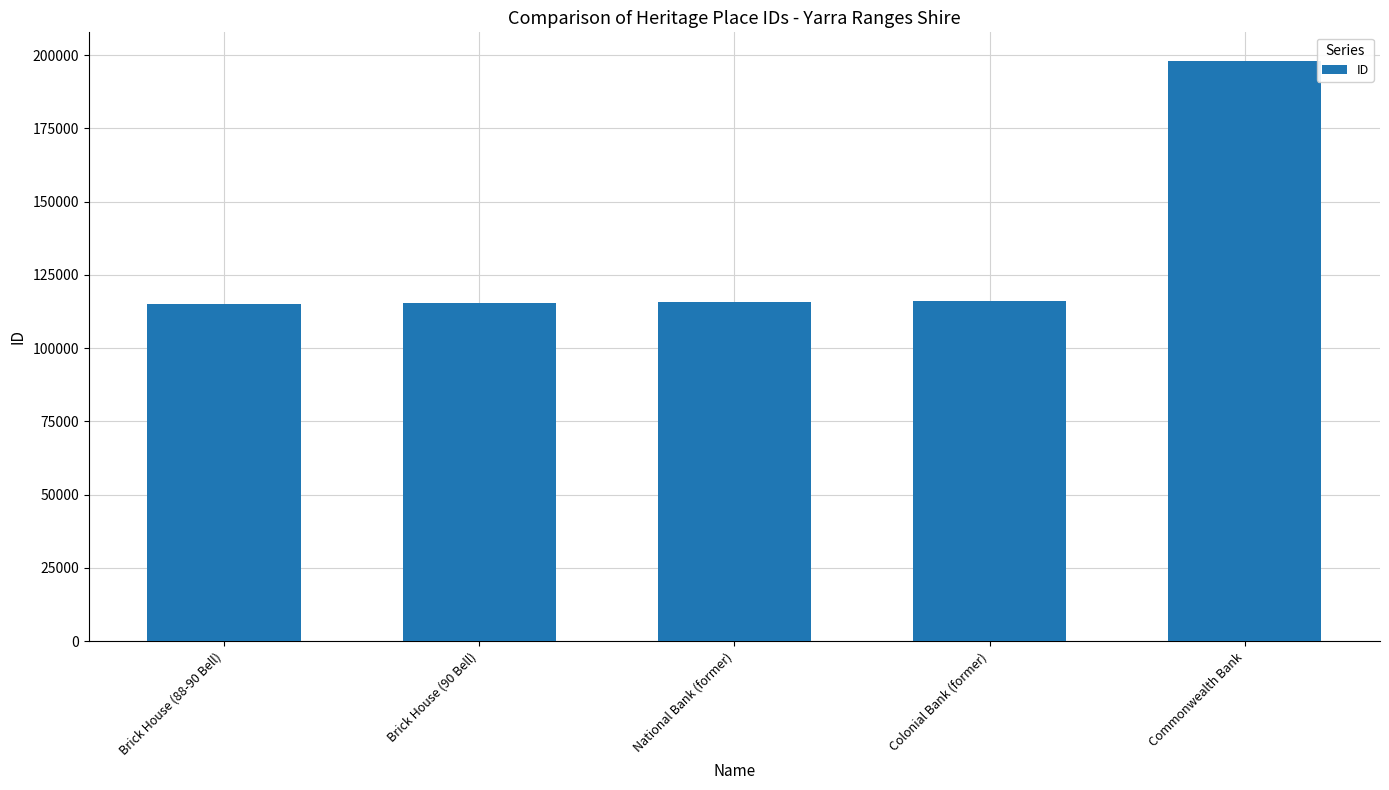

Count the number of data series in this chart.

1